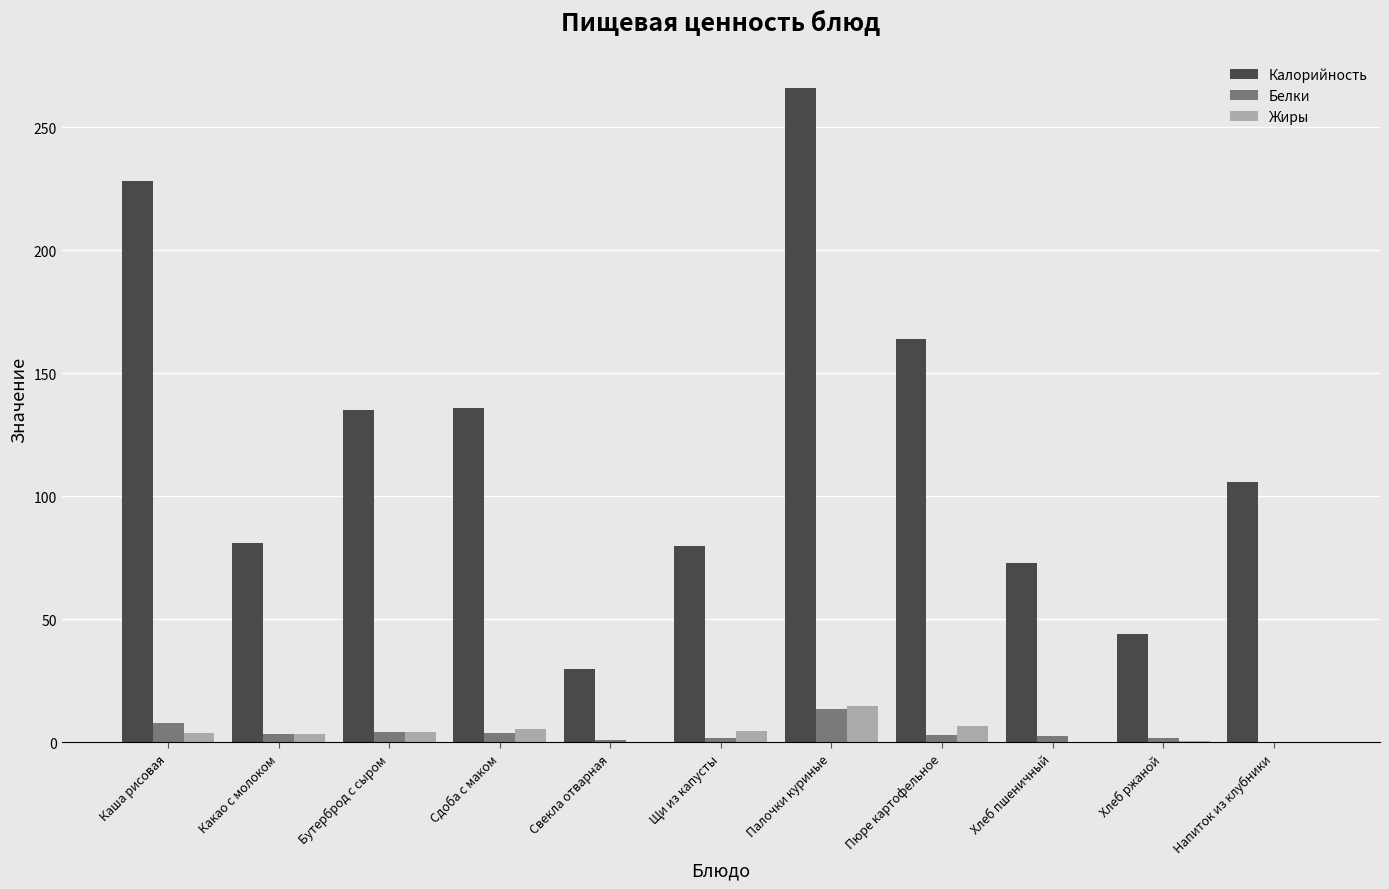

At which category is the sum across all series the highest?

Палочки куриные